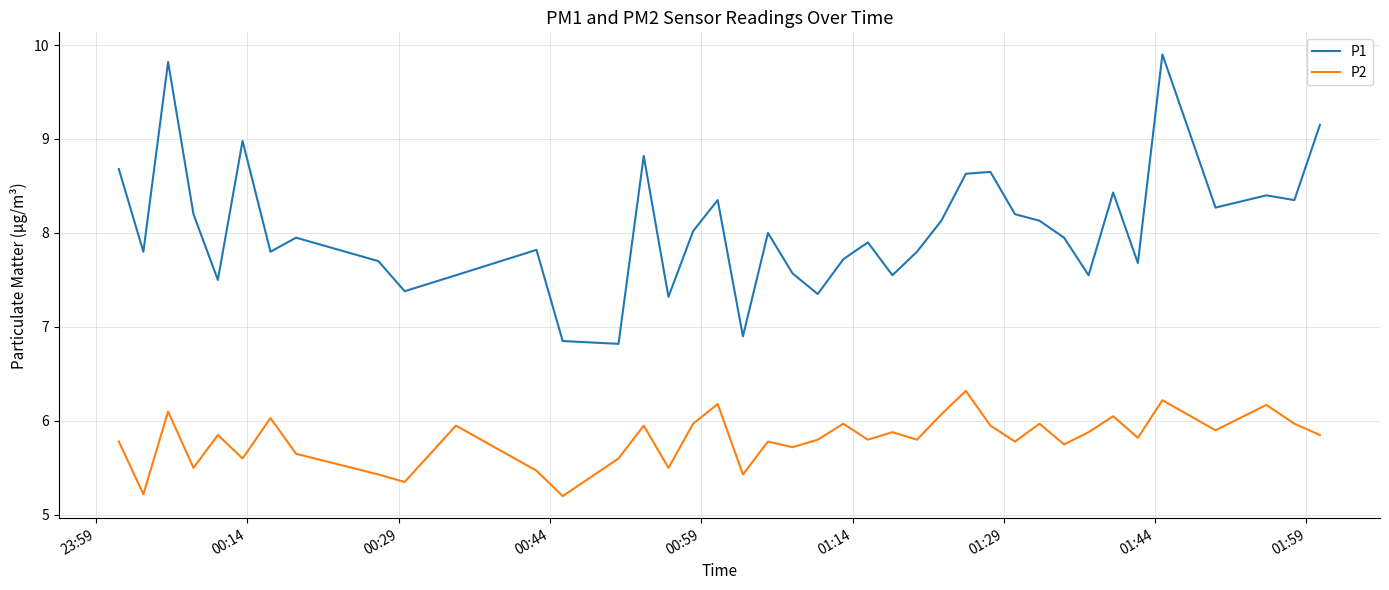

What is the minimum value shown in the chart?

5.2